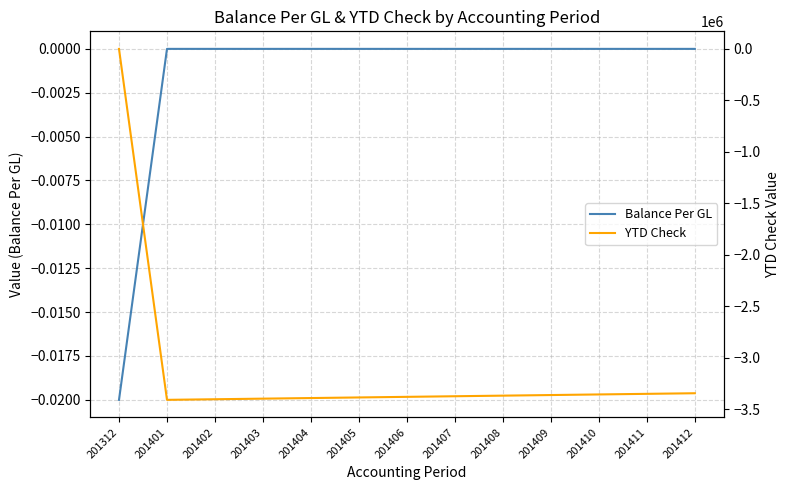

How many values in the Balance Per GL series are below 0?

1